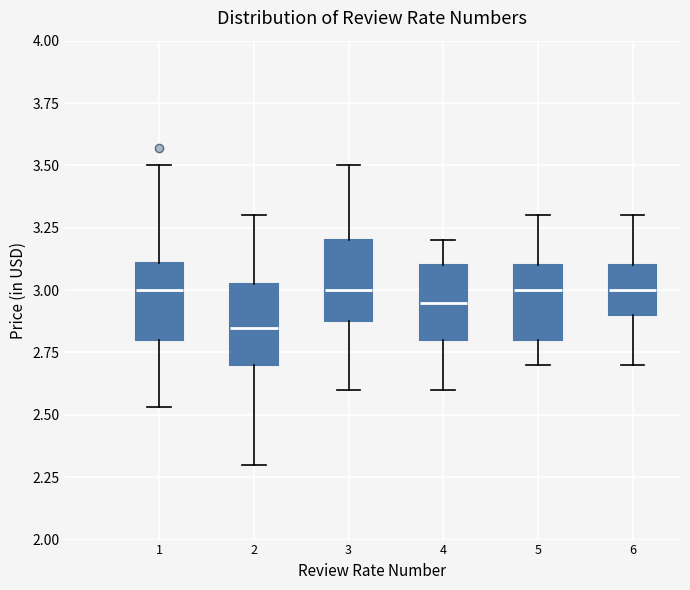

Reading left to right, read every box against the y-axis: the position of its median line, the range the box covers, and the ends of its whiskers. The values are not printed on the chart, so give them approximately, as read against the axis.

1: median 3.00, box 2.80 to 3.10, whiskers 2.55 to 3.50
2: median 2.85, box 2.70 to 3.05, whiskers 2.30 to 3.30
3: median 3.00, box 2.90 to 3.20, whiskers 2.60 to 3.50
4: median 2.95, box 2.80 to 3.10, whiskers 2.60 to 3.20
5: median 3.00, box 2.80 to 3.10, whiskers 2.70 to 3.30
6: median 3.00, box 2.90 to 3.10, whiskers 2.70 to 3.30